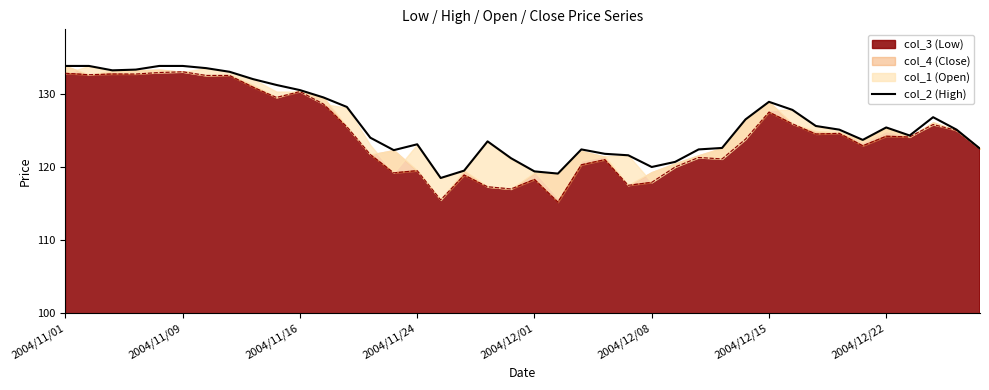

Which has a higher value, 38 or 24?

38